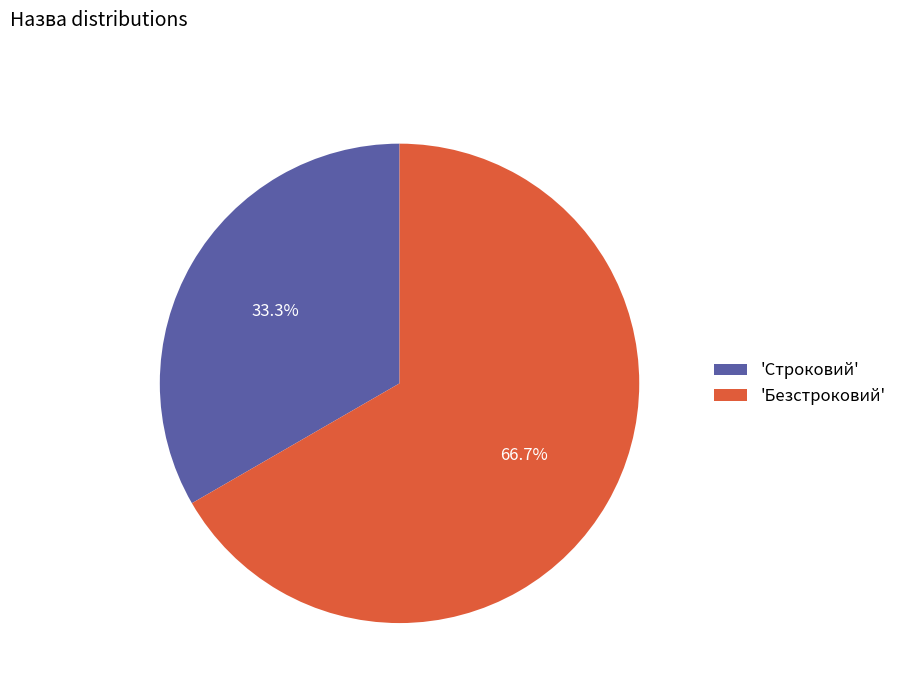

Which category has the smallest portion of the pie?

'Строковий'